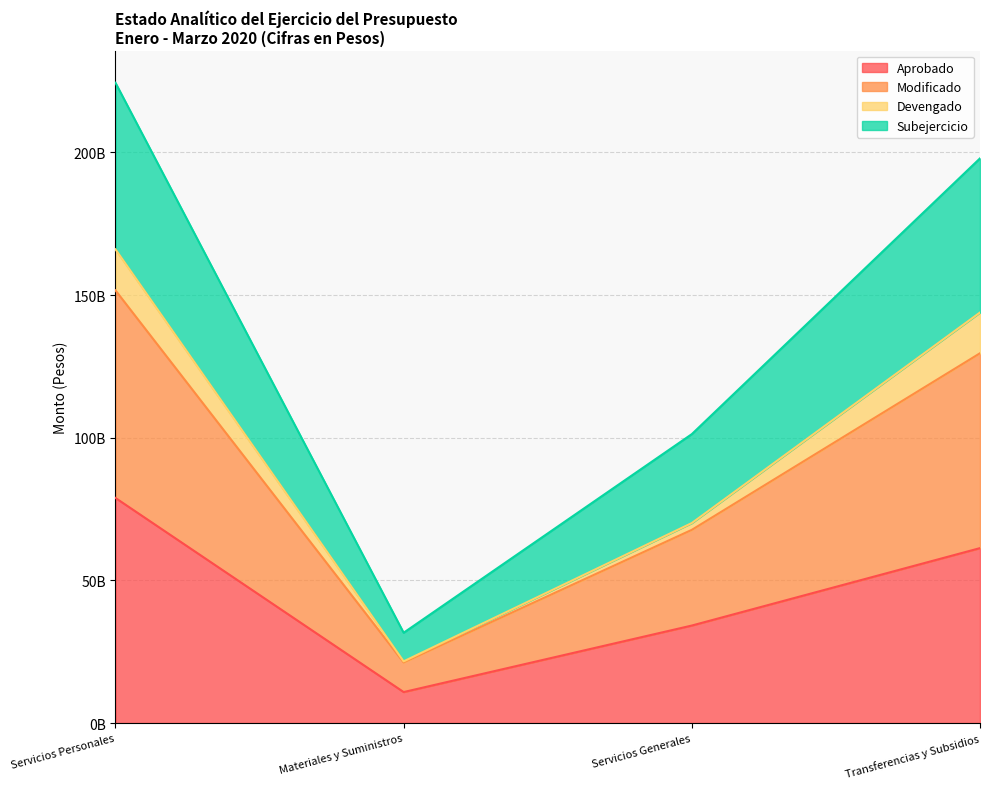

The value of Aprobado at Servicios Generales is 34163079018.0. True or false?

True